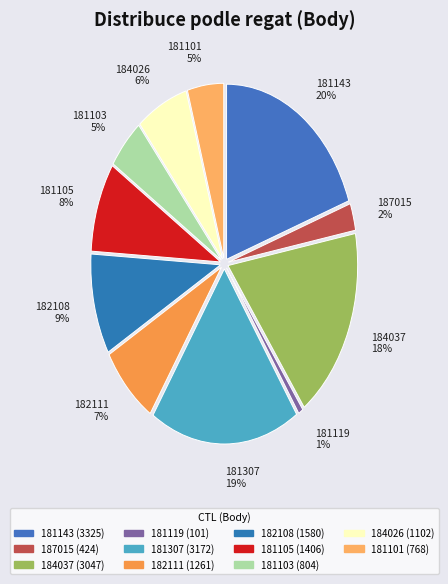

The 181143 slice represents 20% of the pie. True or false?

True